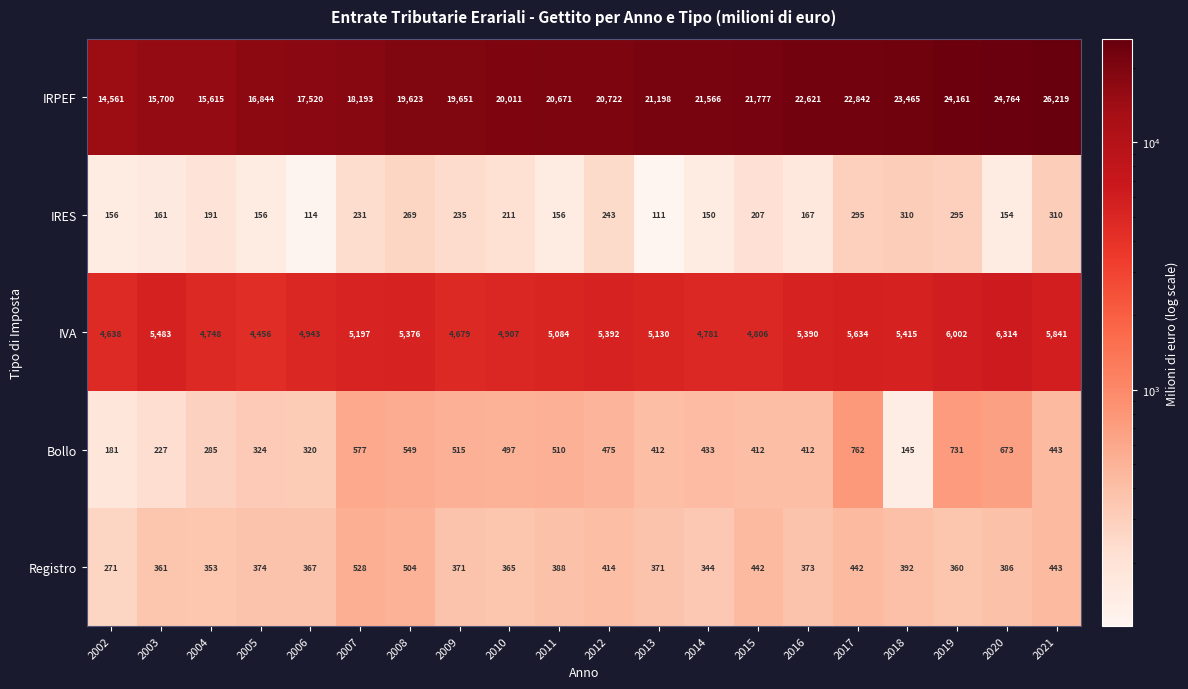

What is the sum of all Registro values?

7849